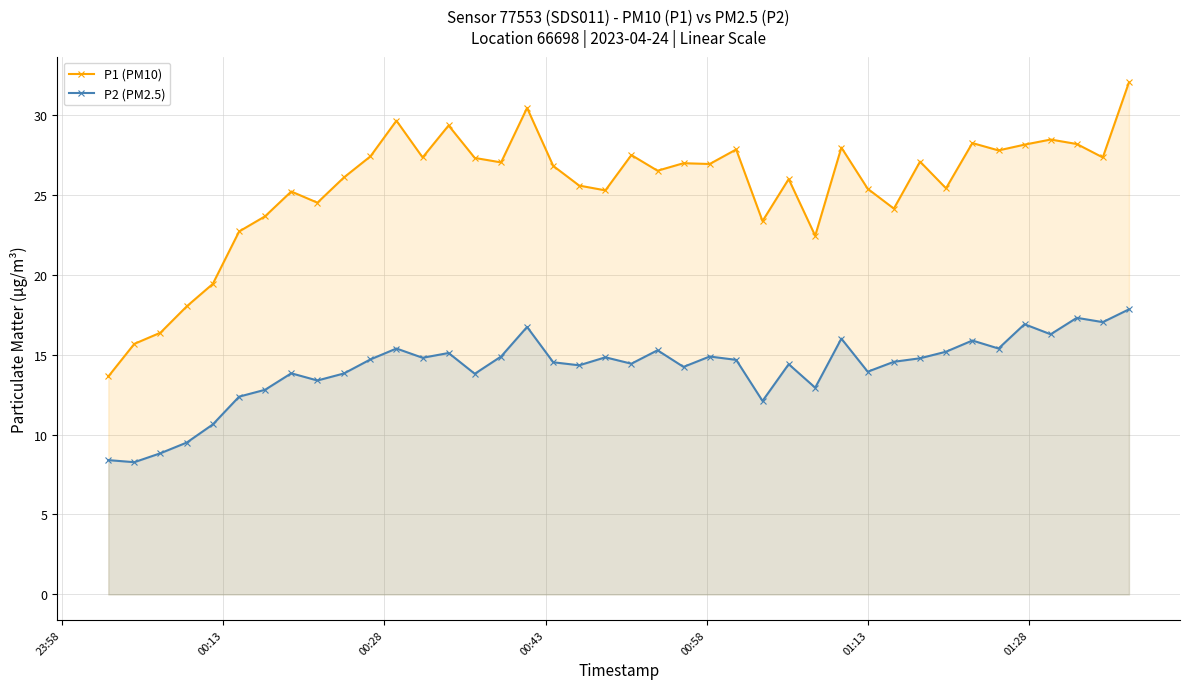

Which series has the widest spread of values?

P1 (PM10)